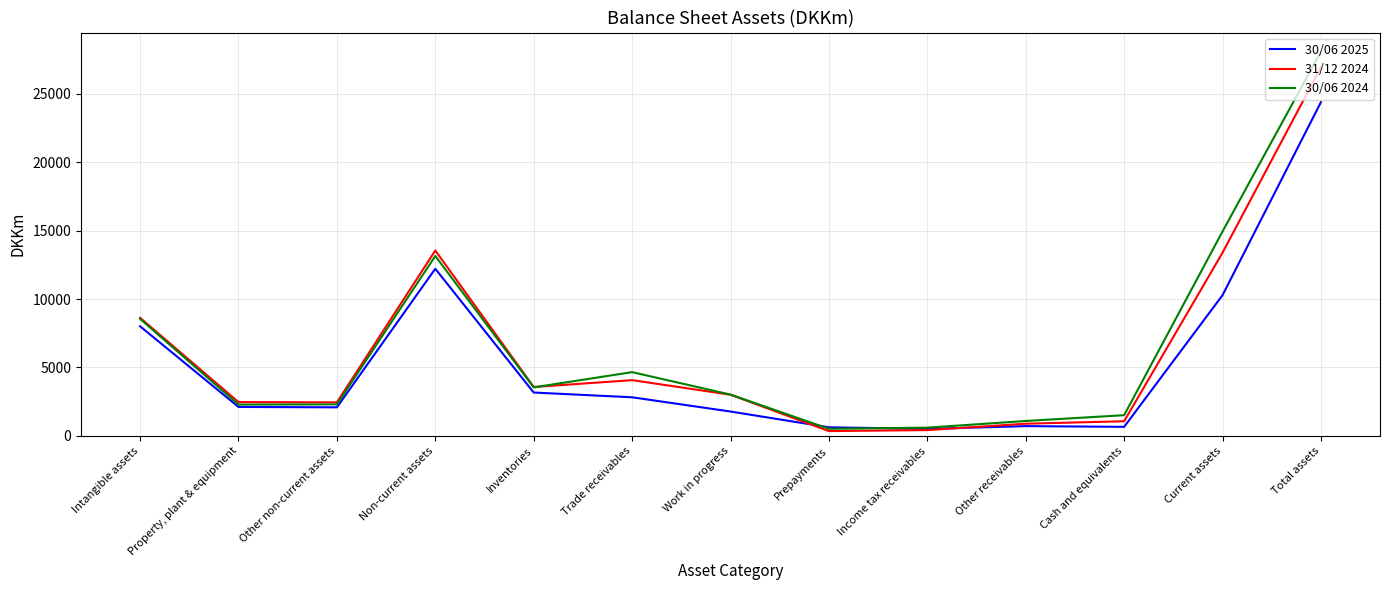

At which label does 31/12 2024 reach its peak?

Total assets